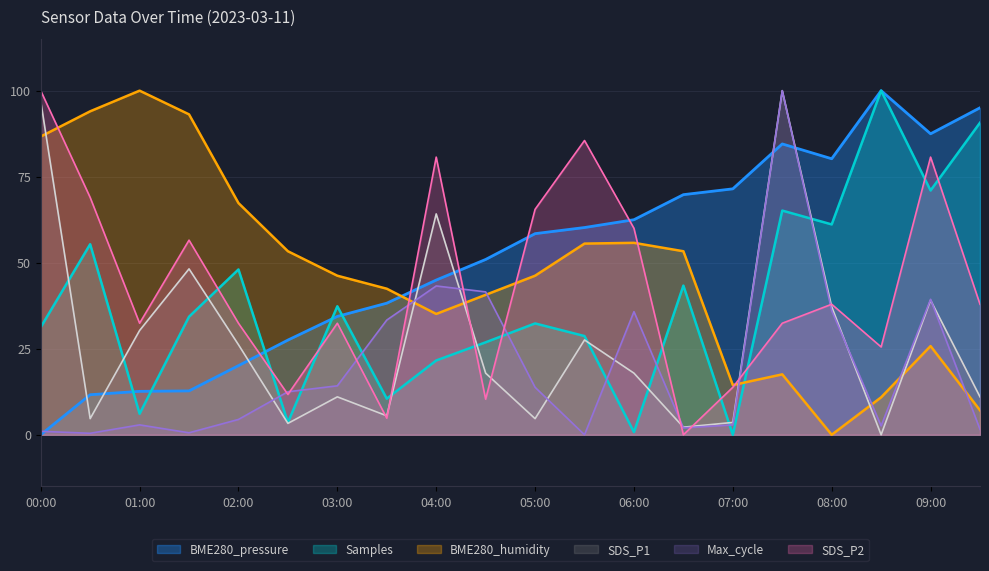

The value of BME280_humidity at 00:30 is 26.9. True or false?

False